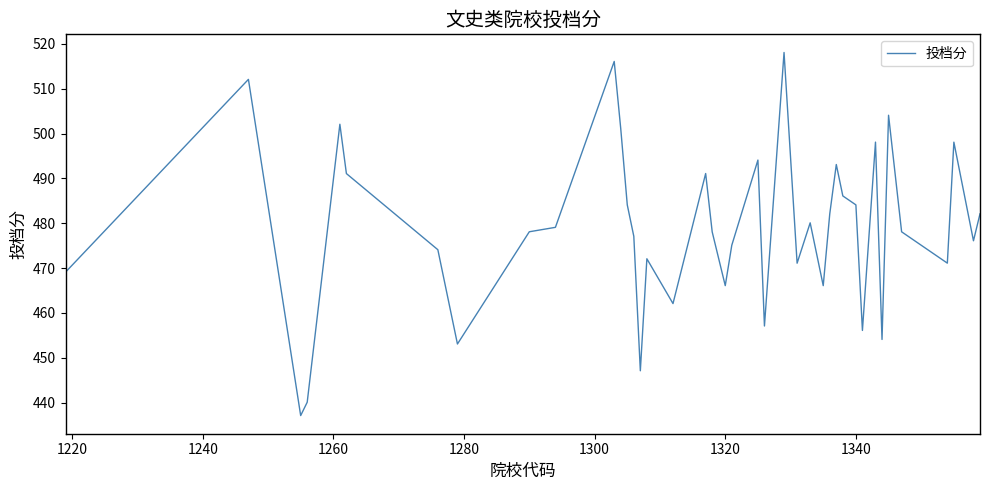

Reading left to right, list all the values displayed in this chart.

469.1	512.1	437.1	440.1	502.1	491.1	474.1	453.1	478.1	479.1	516.1	501.1	484.1	477.1	447.1	472.1	462.1	491.1	478.1	466.1	475.1	494.1	457.1	518.1	471.1	480.1	466.1	482.1	493.1	486.1	484.1	456.1	498.1	454.1	504.1	478.1	471.1	498.1	476.1	482.1